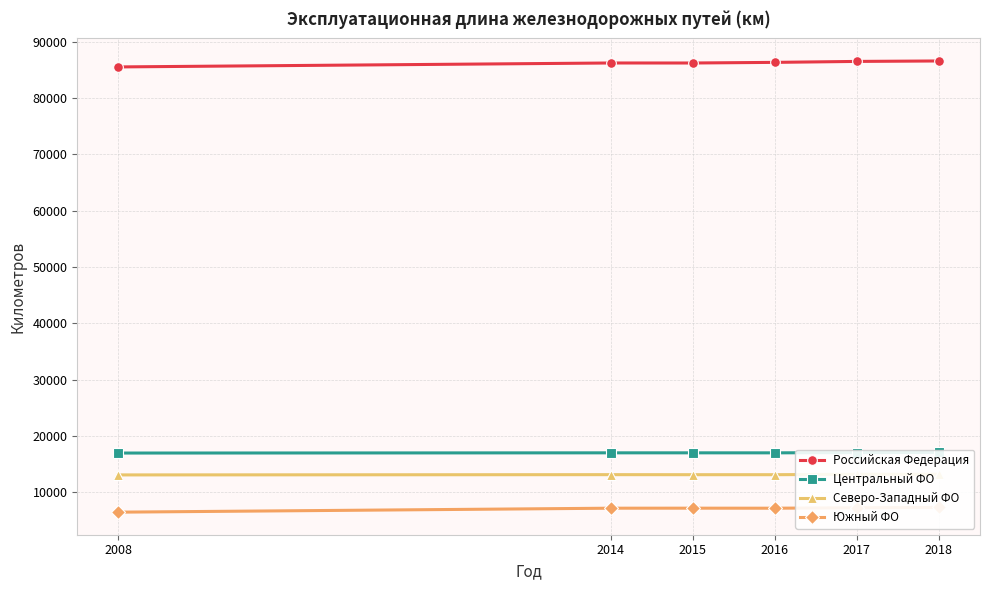

How many categories are shown in the chart?

6